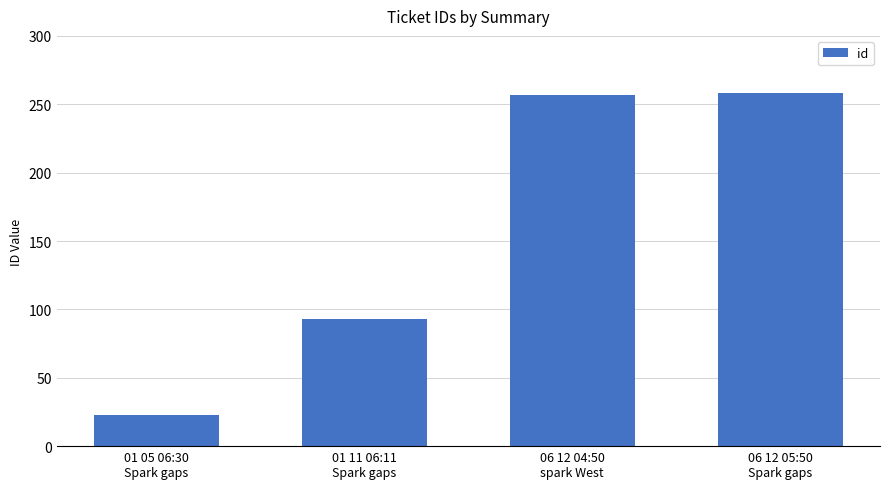

What is the minimum value shown in the chart?

23